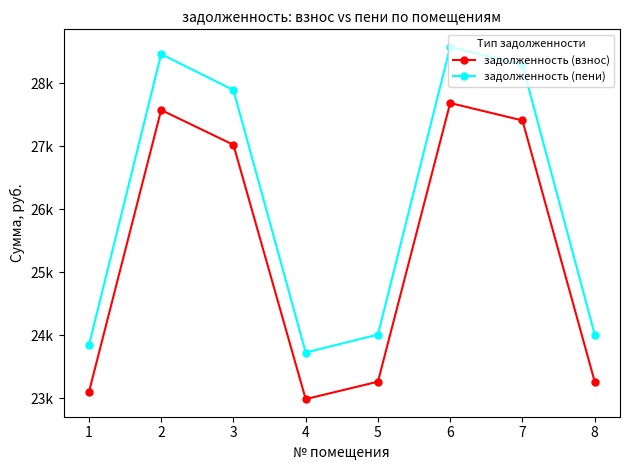

Is this an area chart (filled region under the line)?

No